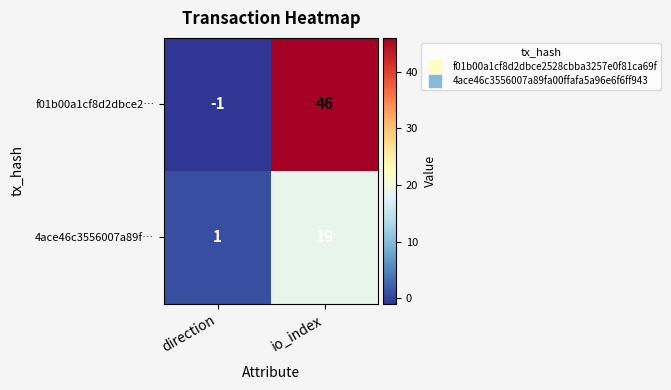

Reading left to right, extract all data points from this chart.

f01b00a1cf8d2dbce2…: direction=-1	io_index=46
4ace46c3556007a89f…: direction=1	io_index=19